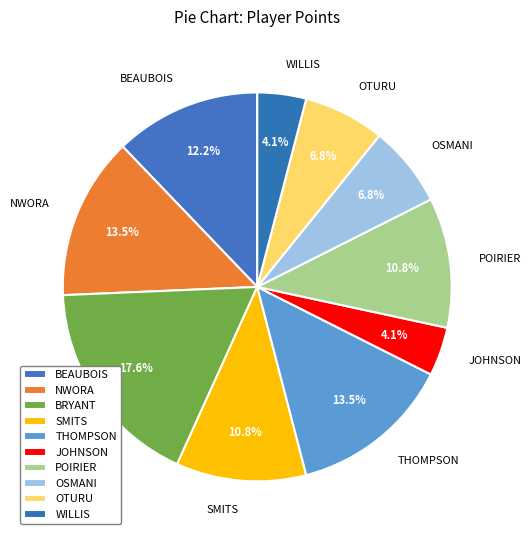

Is the sum of JOHNSON and THOMPSON greater than half?

No